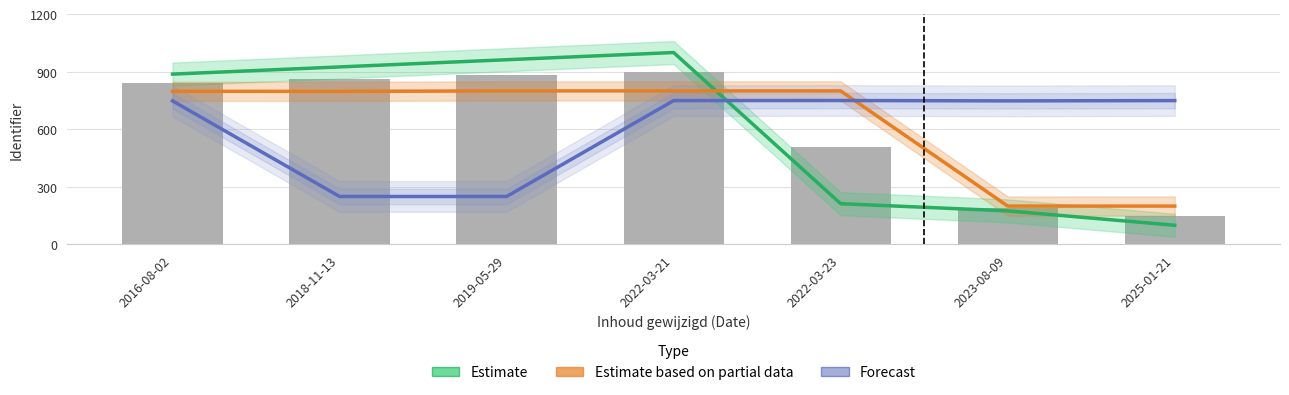

At which label does Estimate reach its peak?

2022-03-21